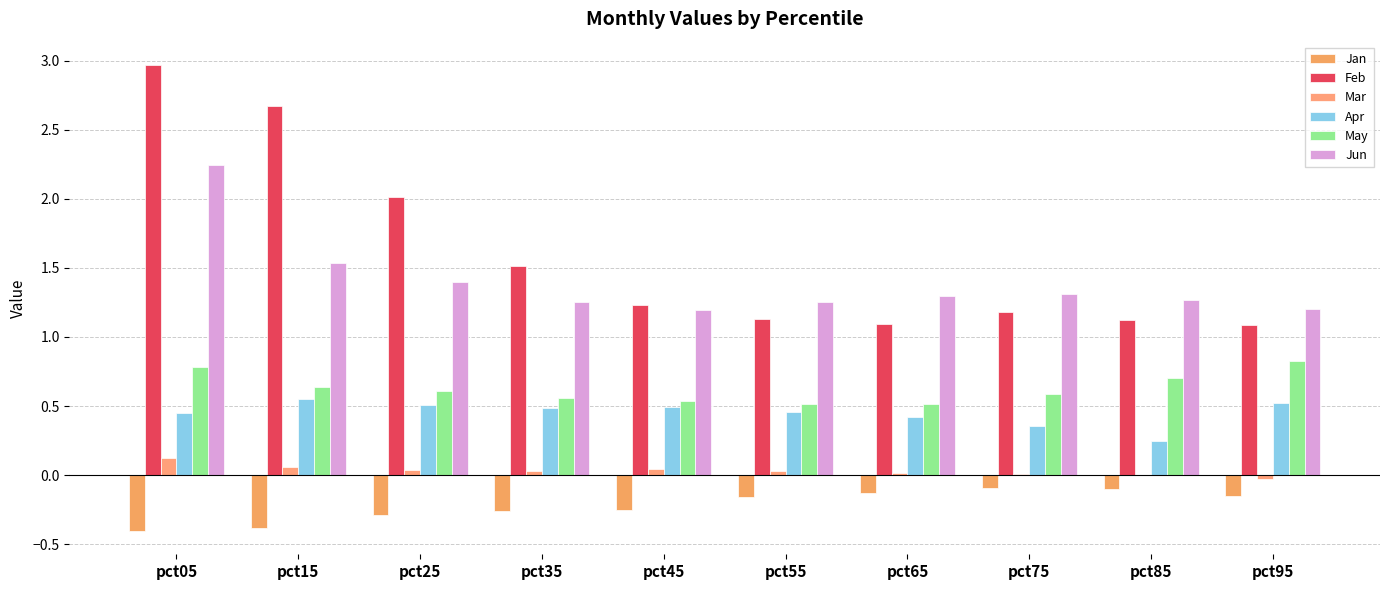

What is the sum of the Apr values at pct95 and pct65?

0.9